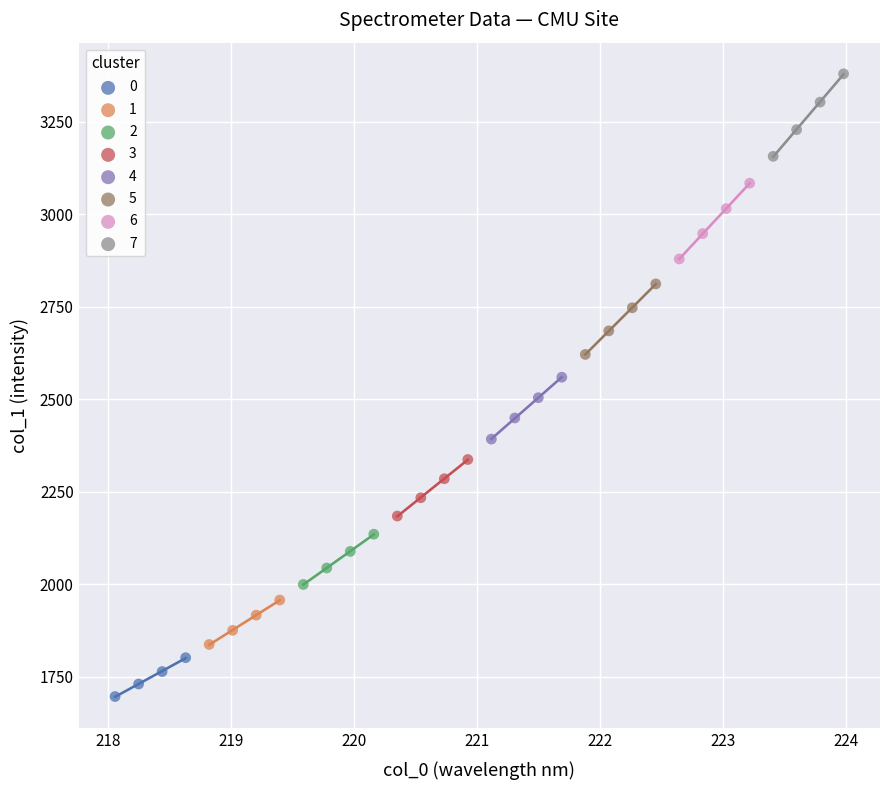

Which series contains the highest Y value?

7